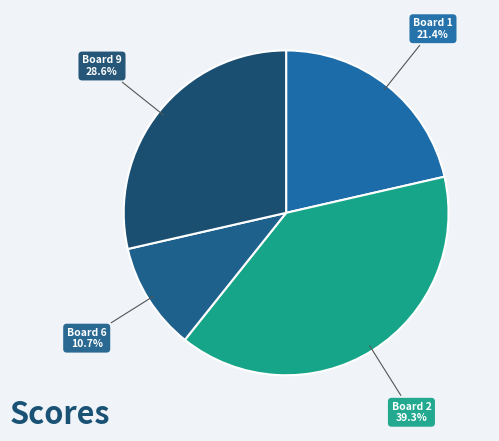

To the nearest percent, what is the average slice percentage?

25%